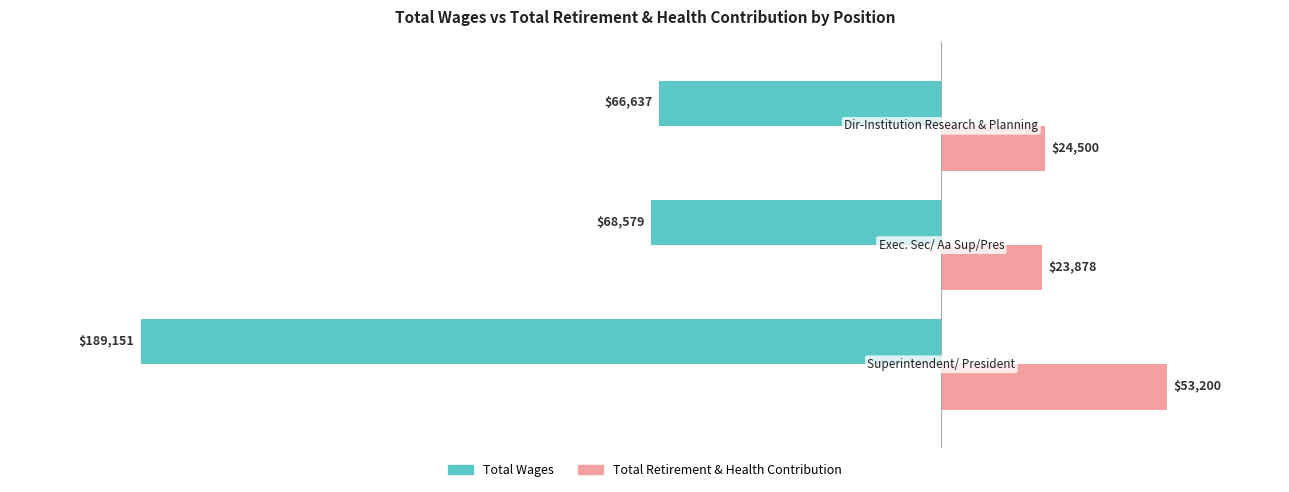

Which series has the largest total across all categories?

Total Retirement & Health Contribution